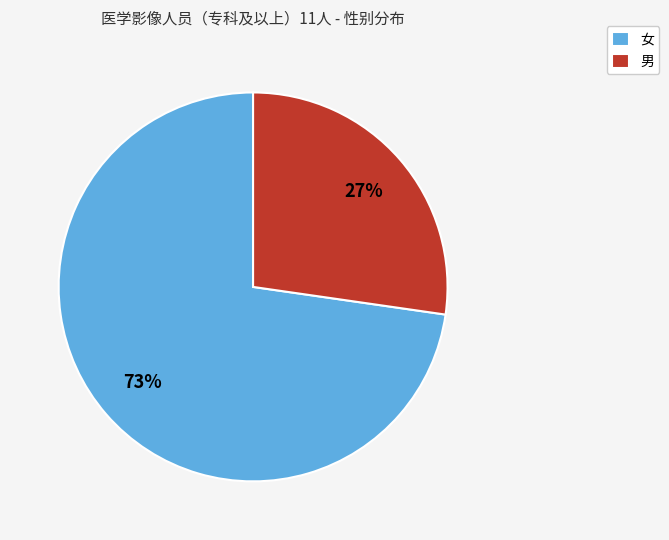

Between 男 and 女, which is larger?

女